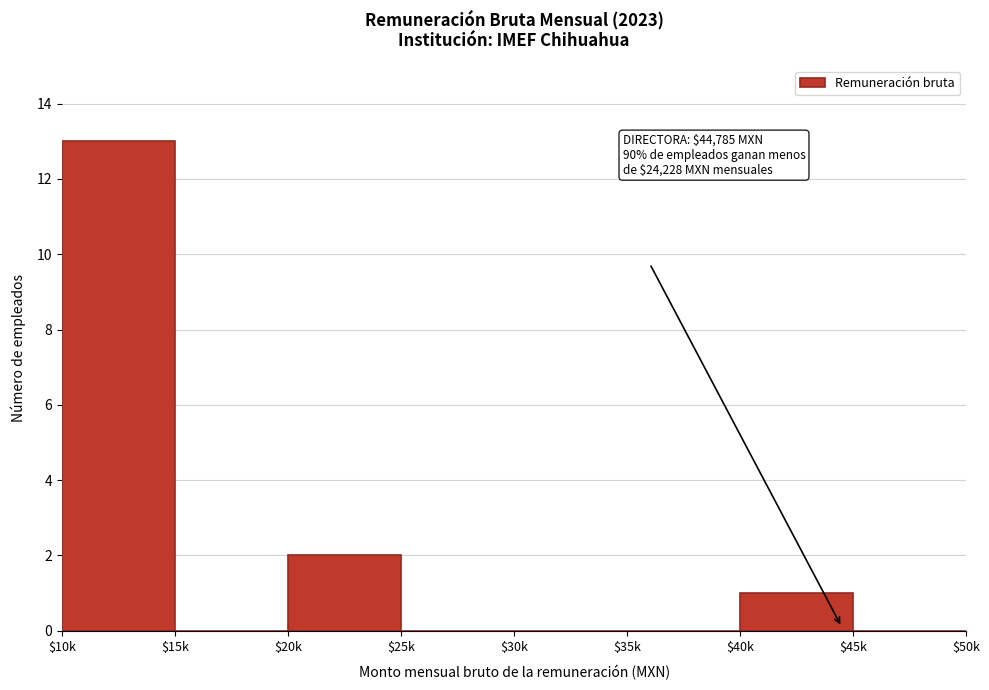

Which category has the highest value across all series?

$10k